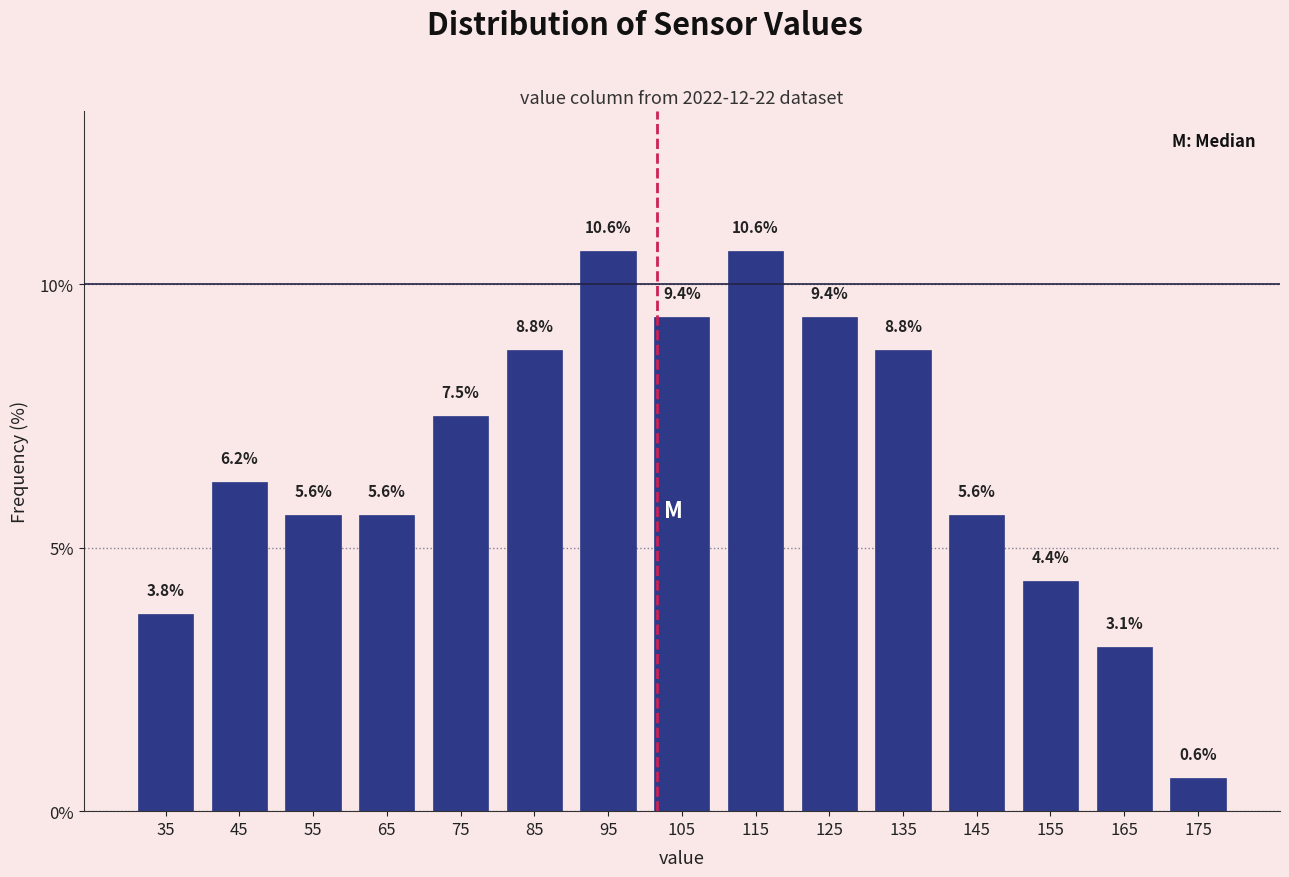

Reading left to right, list every bar in this chart as the range it spans on the x-axis followed by its height.

30 to 40: 3.8
40 to 50: 6.2
50 to 60: 5.6
60 to 70: 5.6
70 to 80: 7.5
80 to 90: 8.8
90 to 100: 10.6
100 to 110: 9.4
110 to 120: 10.6
120 to 130: 9.4
130 to 140: 8.8
140 to 150: 5.6
150 to 160: 4.4
160 to 170: 3.1
170 to 180: 0.6